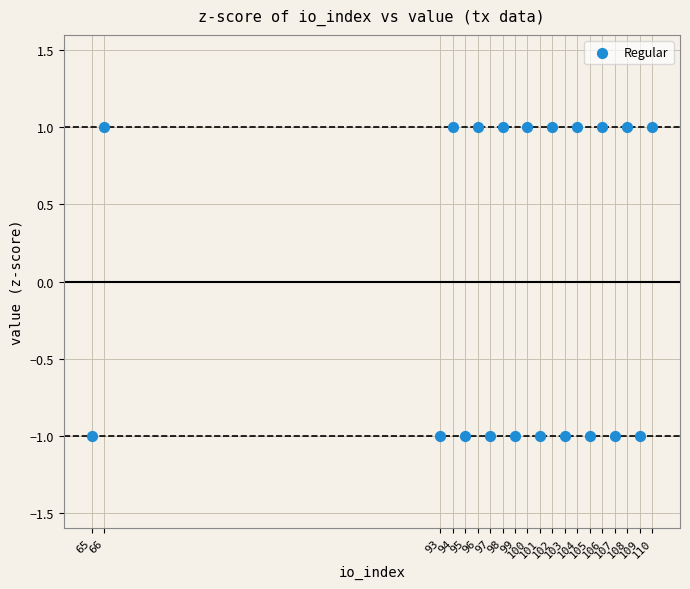

What is the range of X values (max minus min)?

45